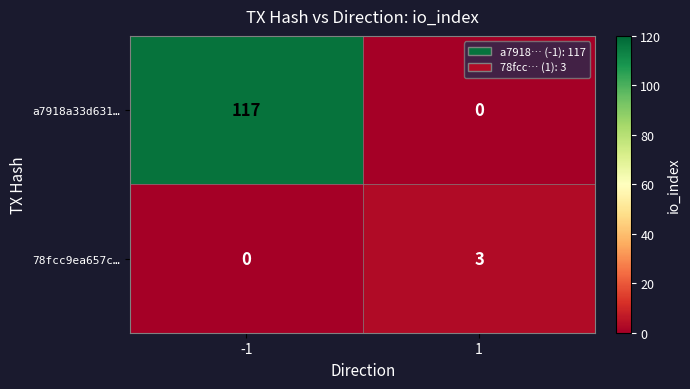

What is the difference between the maximum and minimum values in the a7918a33d631… series?

117